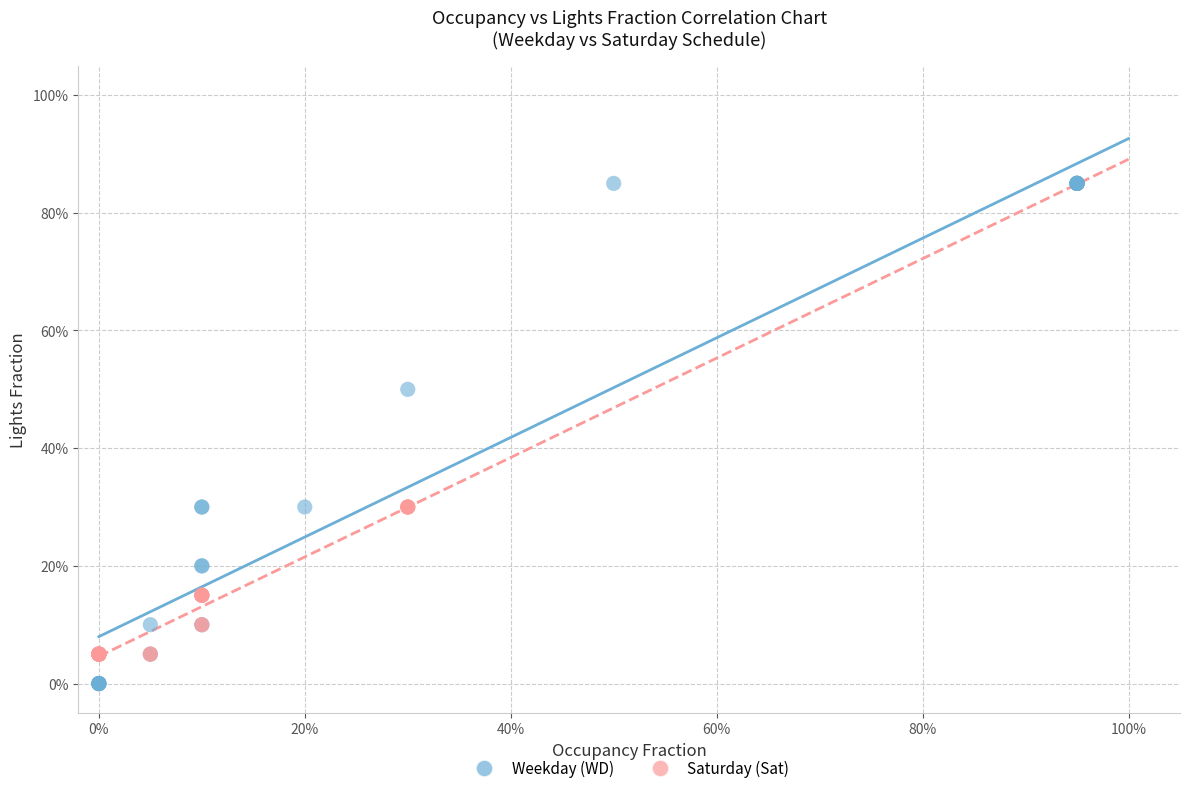

What are all the series names shown in the legend?

Weekday (WD), Saturday (Sat)